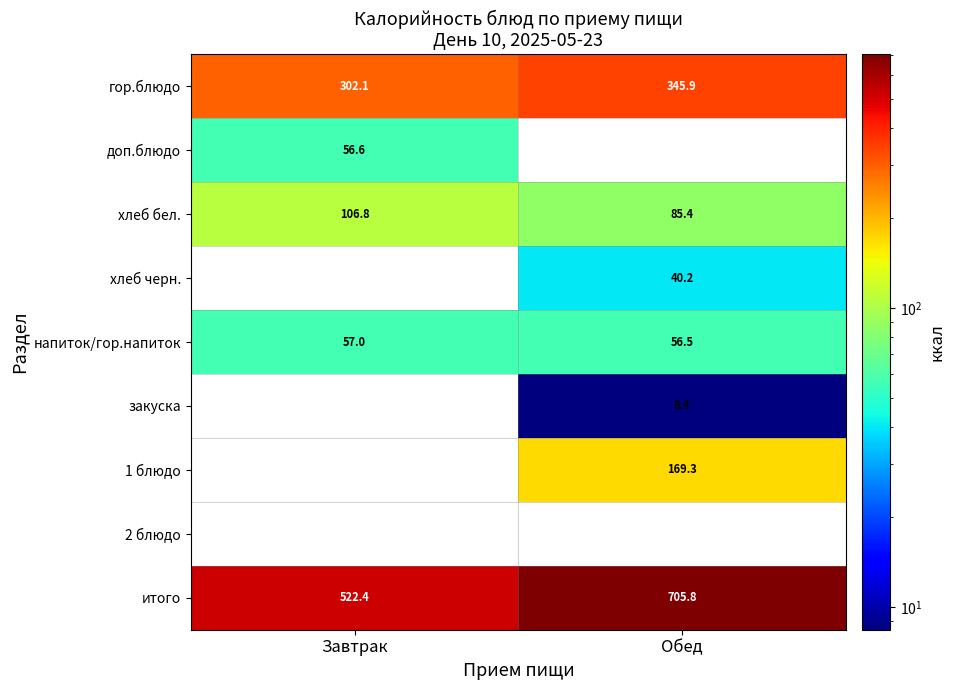

At which label does напиток/гор.напиток reach its minimum?

Обед